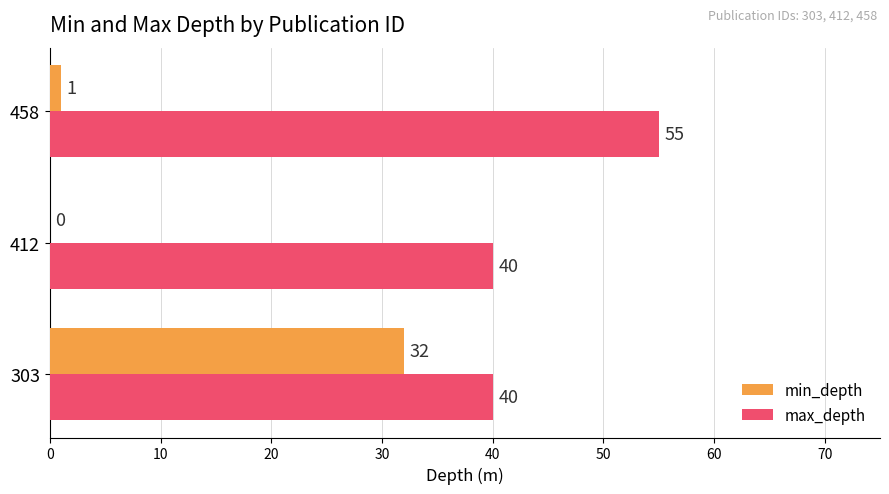

What is the sum of the max_depth values at 412 and 303?

80